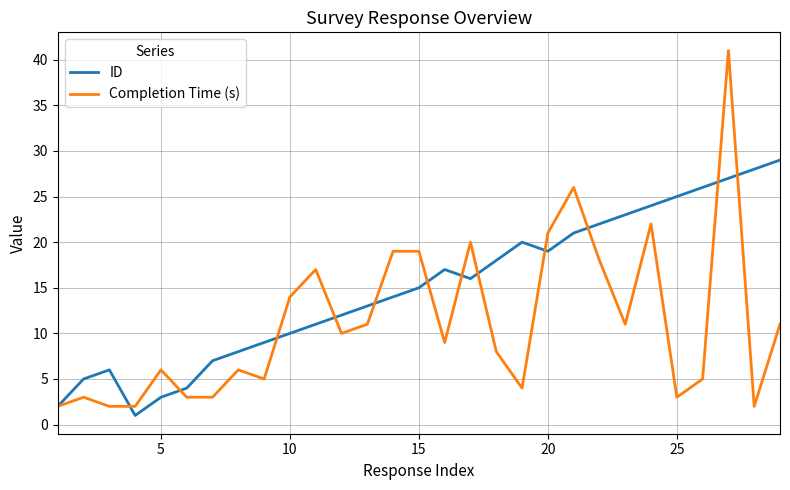

How many series are shown in this chart?

2